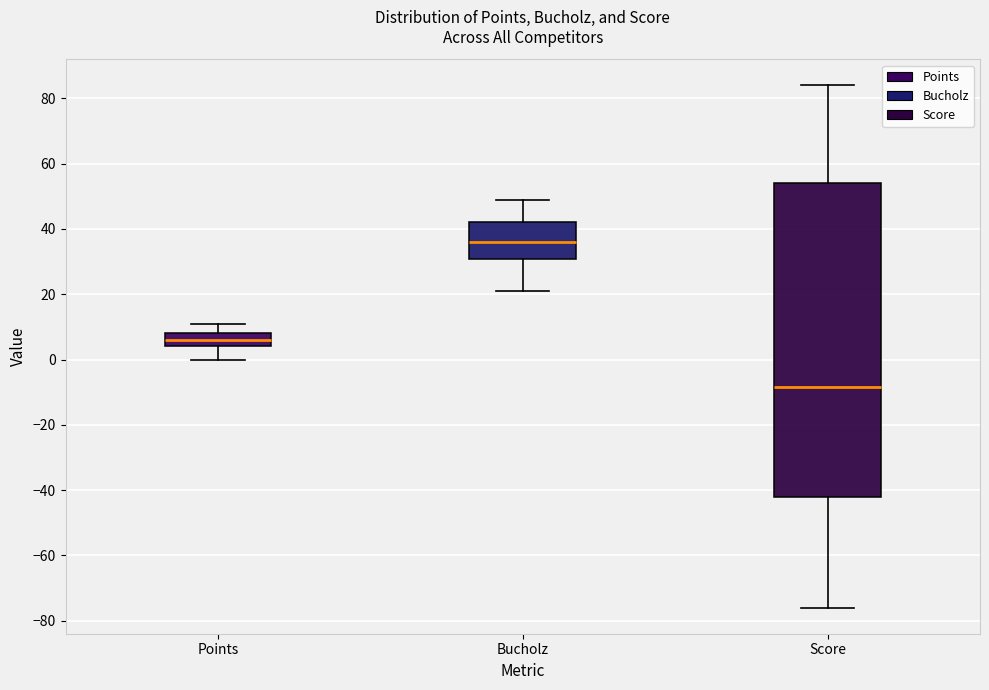

Which box's median line is the highest?

Bucholz